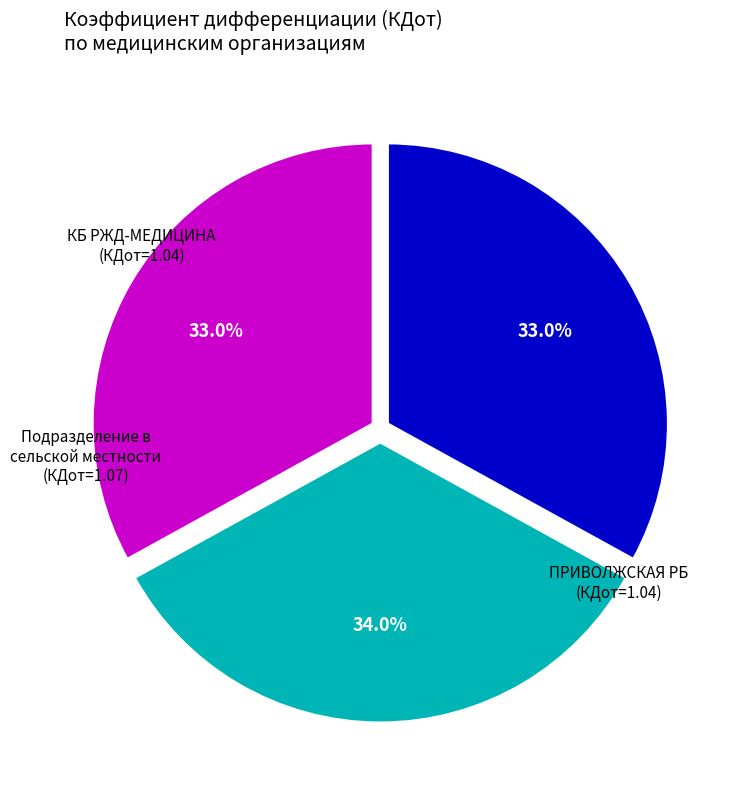

Is there a majority slice in this chart?

No